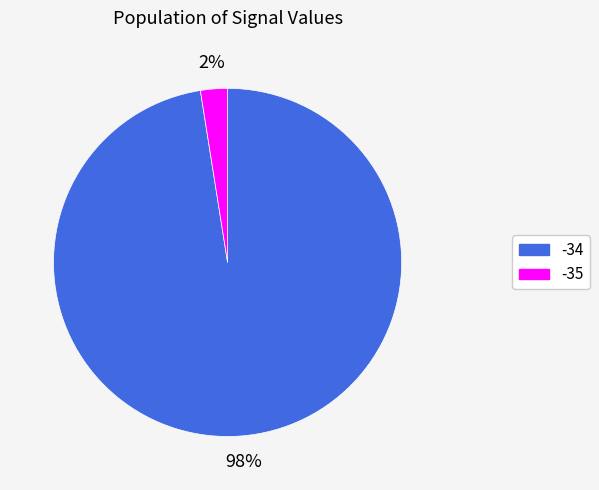

Does any single category account for the majority?

Yes